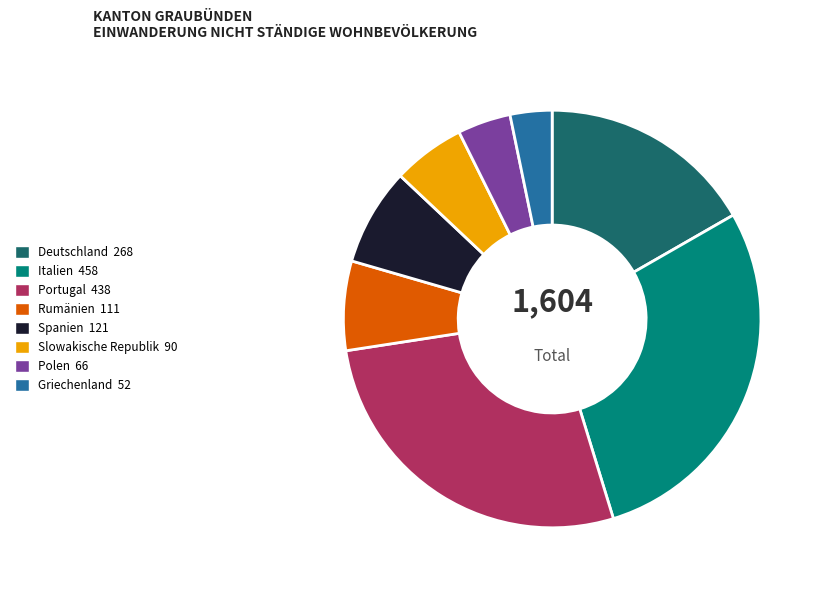

Rank the categories by value from highest to lowest.

Italien, Portugal, Deutschland, Spanien, Rumänien, Slowakische Republik, Polen, Griechenland